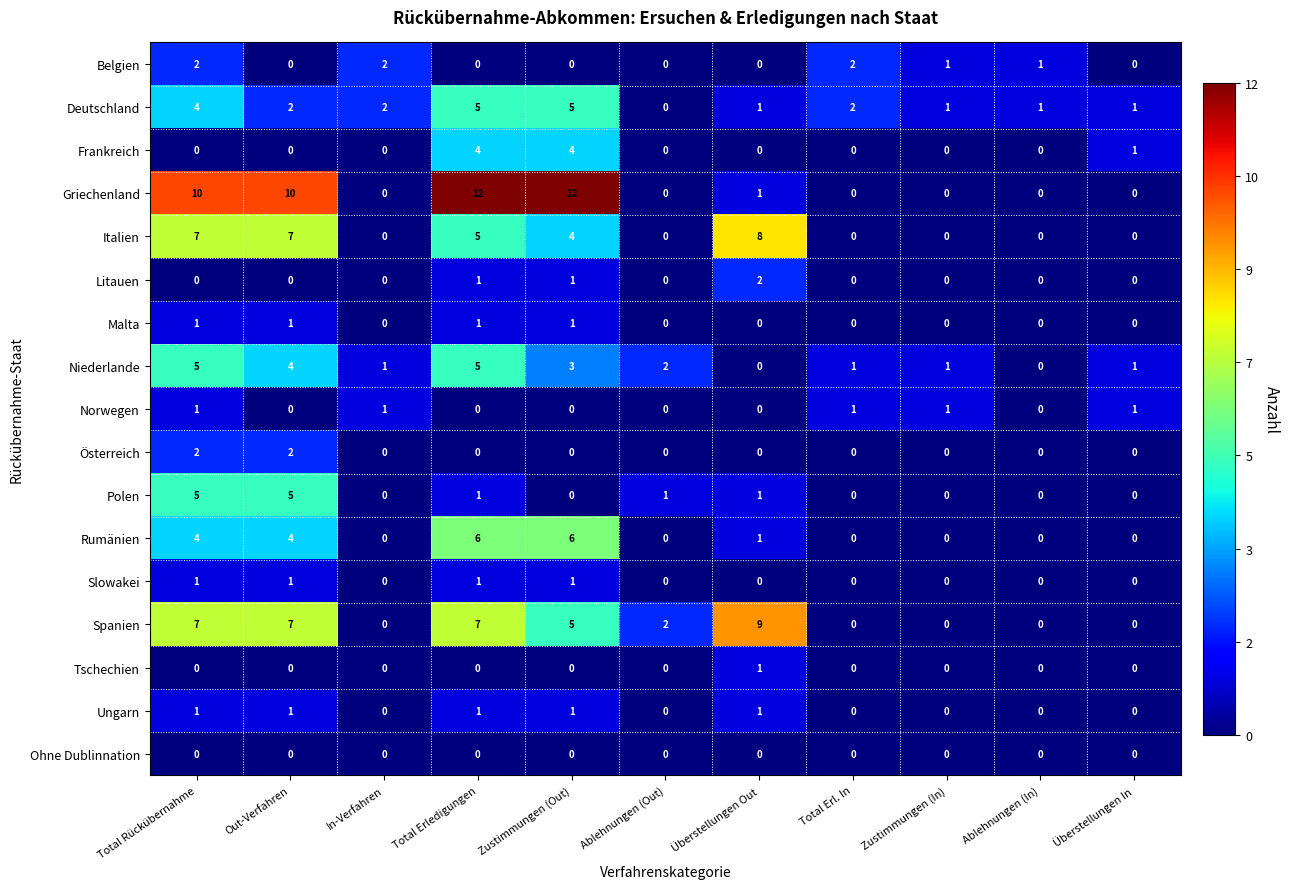

Count the number of categories in the chart.

11